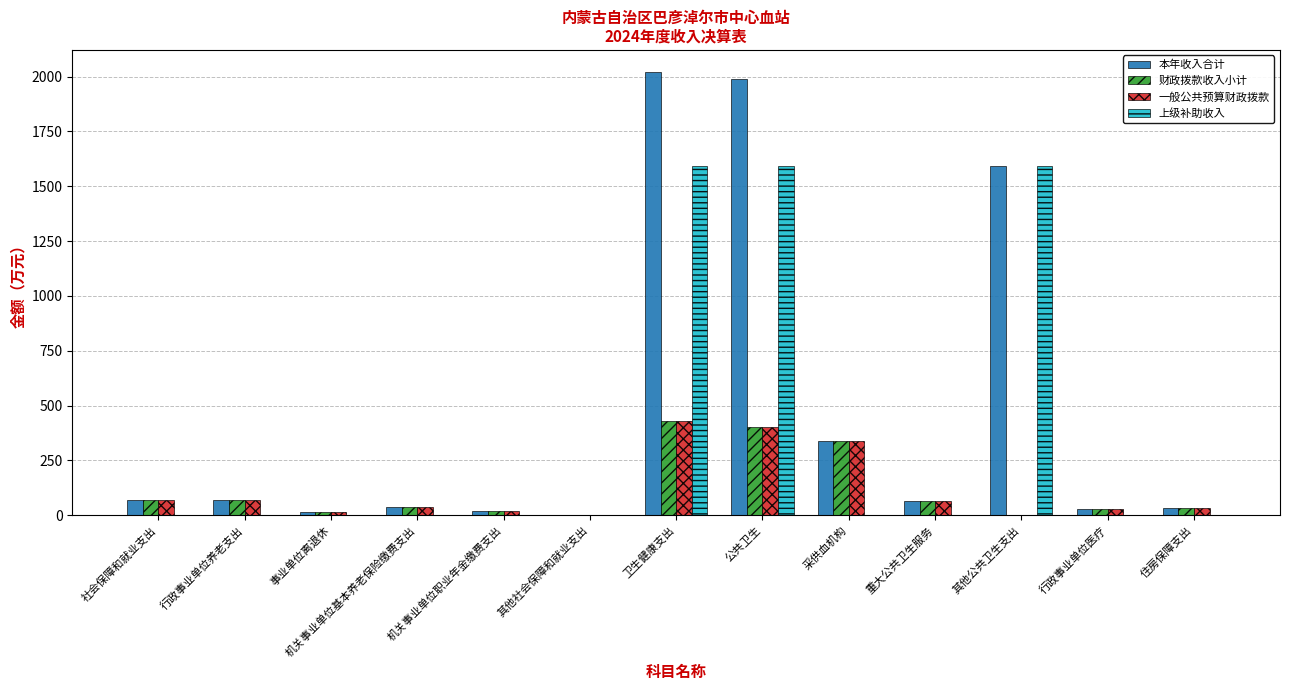

Which series has the largest range (max minus min)?

本年收入合计